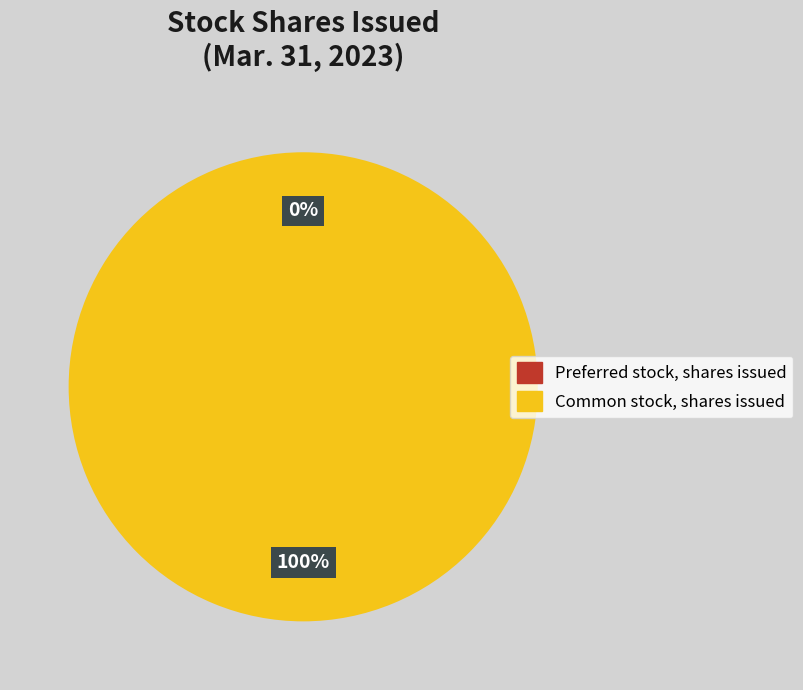

What is the total percentage of Common stock, shares issued and Preferred stock, shares issued?

100.0%